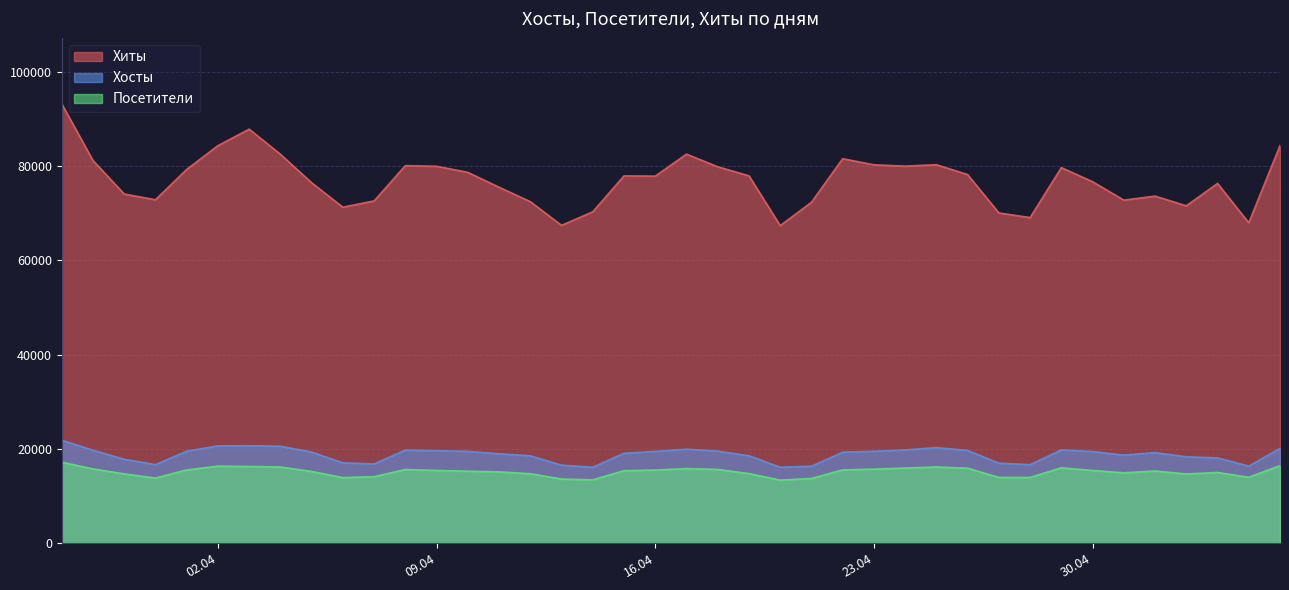

Between 2024-04-10 and 2024-04-17, which is larger?

2024-04-17